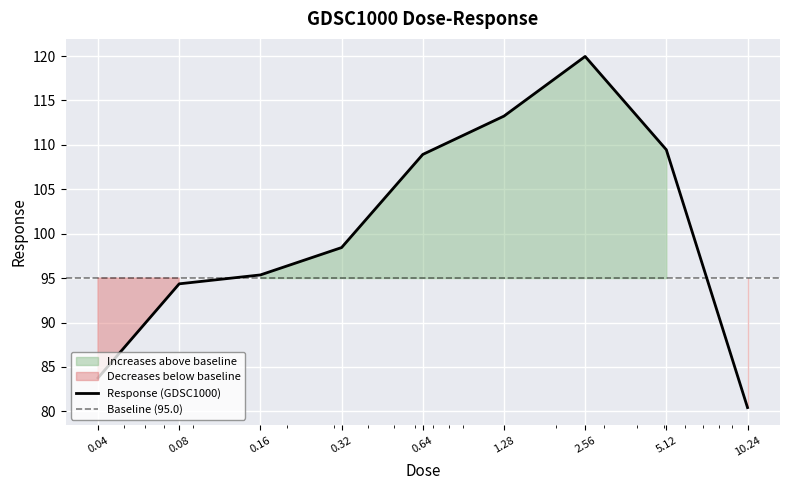

What is the sum of all values?

903.9